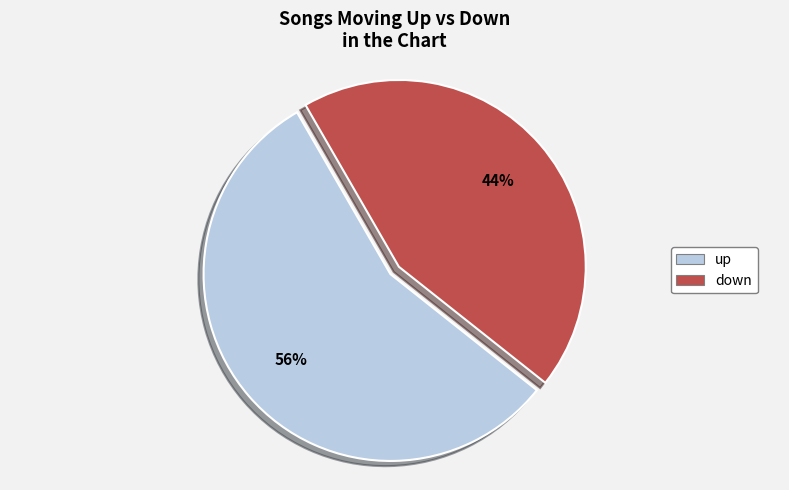

Which category has the smallest portion of the pie?

down